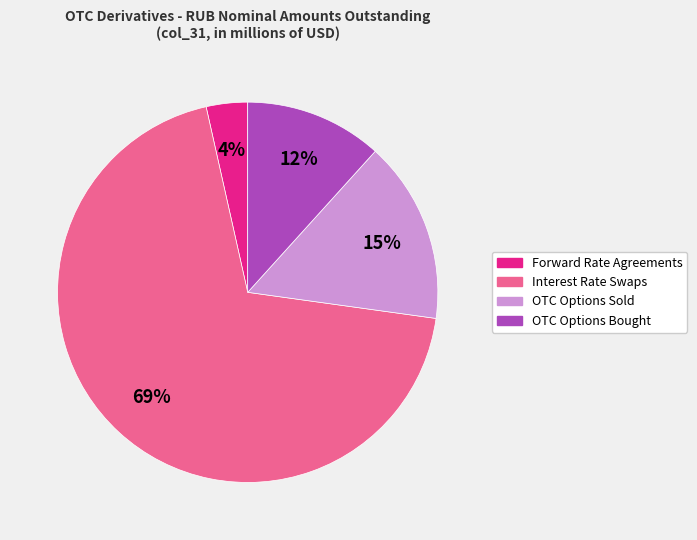

To the nearest percent, what percentage of the pie is OTC Options Sold?

15%